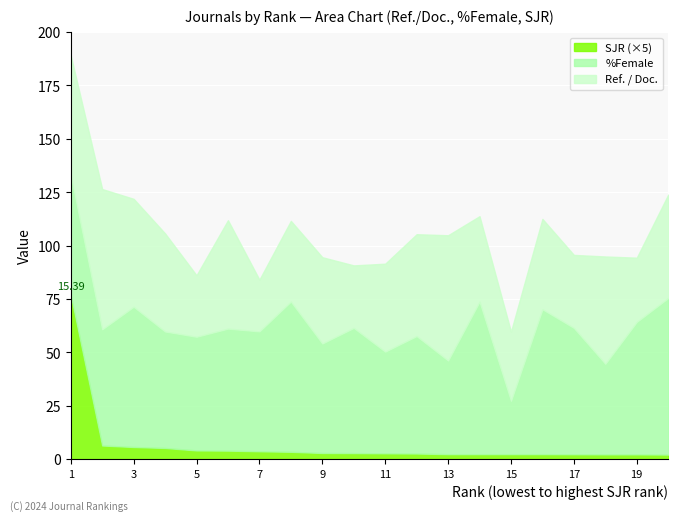

What is the sum of the %Female values at 13 and 14?

115.3